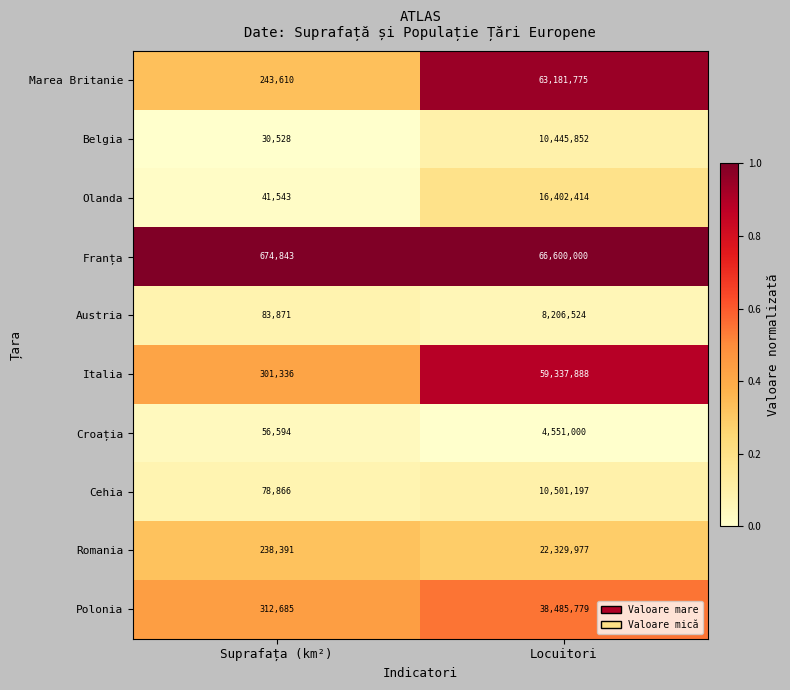

Rank the series at Suprafața (km²) from highest to lowest value.

Franța, Polonia, Italia, Marea Britanie, Romania, Austria, Cehia, Croația, Olanda, Belgia